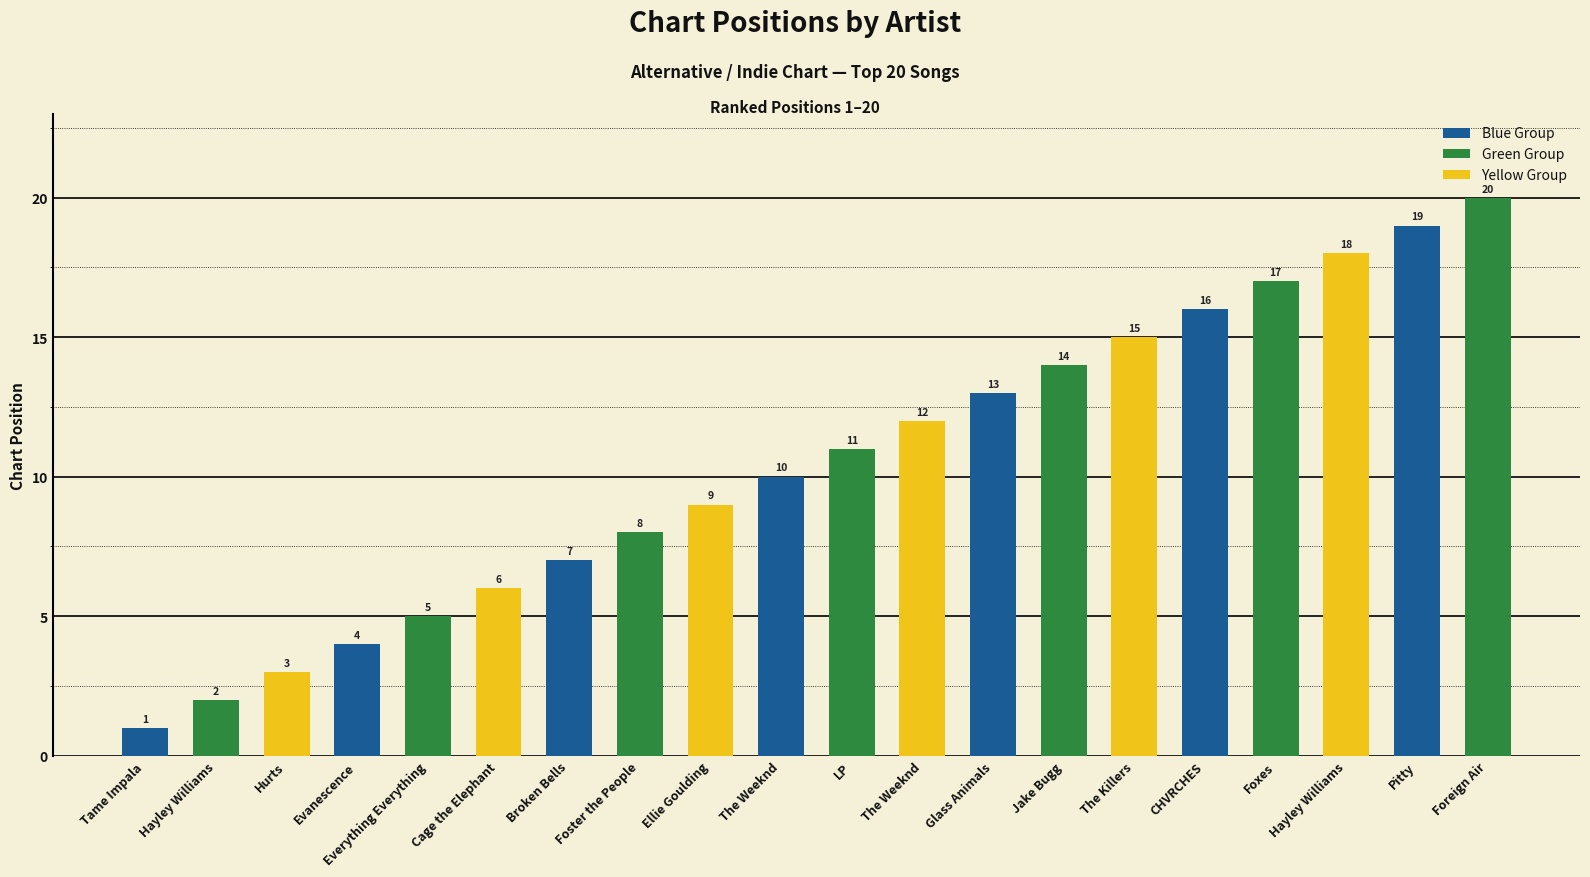

List the labels in order of value, smallest first.

Tame Impala, Hayley Williams, Hurts, Evanescence, Everything Everything, Cage the Elephant, Broken Bells, Foster the People, Ellie Goulding, The Weeknd, LP, The Weeknd, Glass Animals, Jake Bugg, The Killers, CHVRCHES, Foxes, Hayley Williams, Pitty, Foreign Air